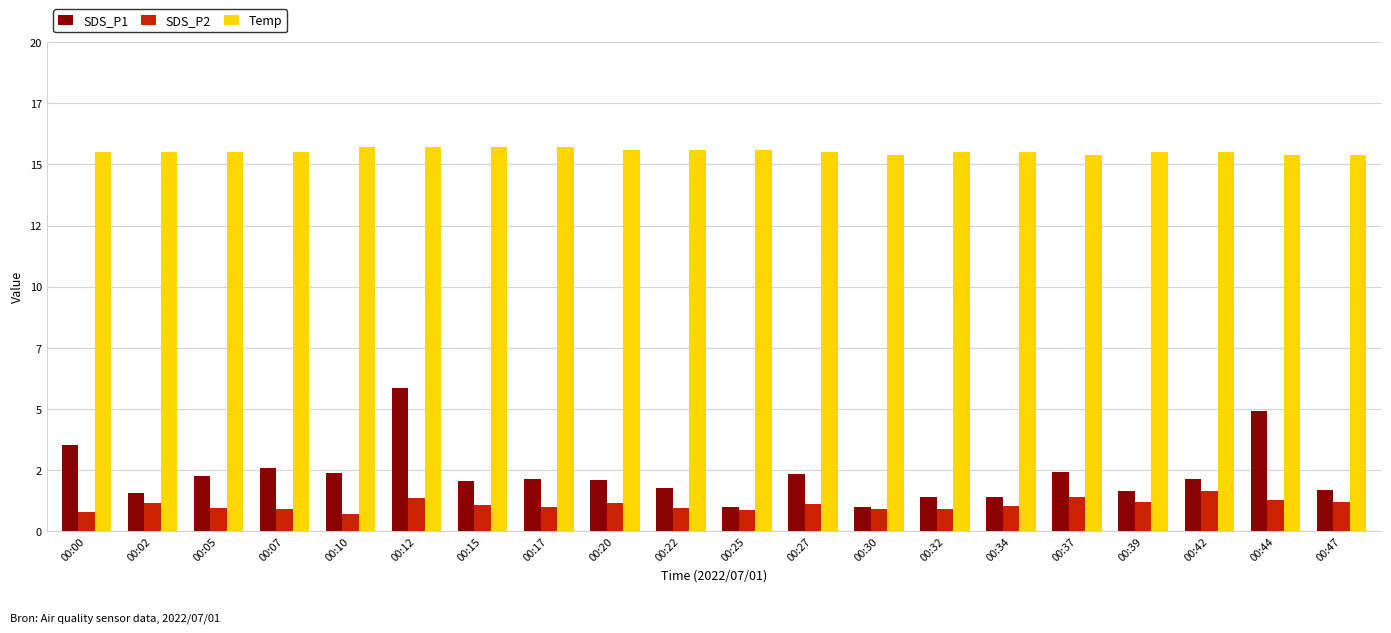

Which label corresponds to the smallest value in the chart?

00:10